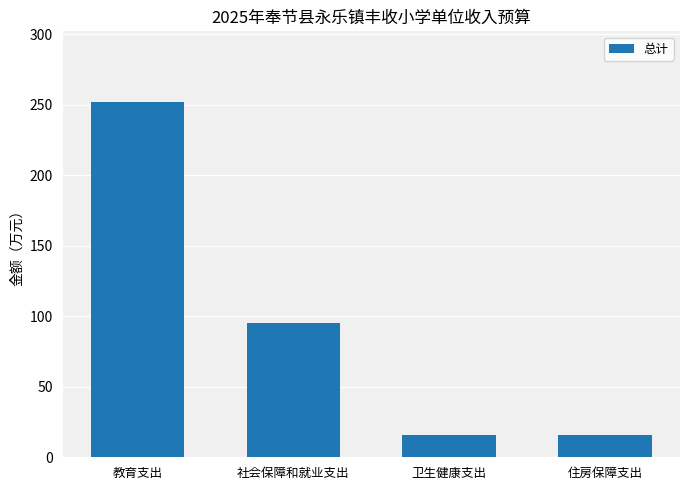

True or false: the data shows 15.8 at 卫生健康支出.

True